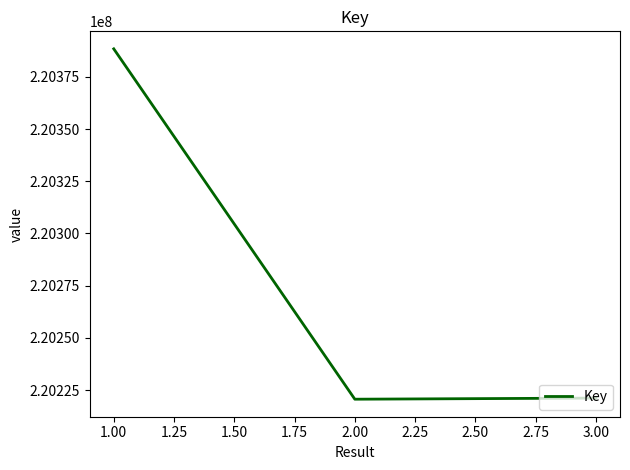

What is the ratio of the value at 3.00 to the value at 1.00?

1.0